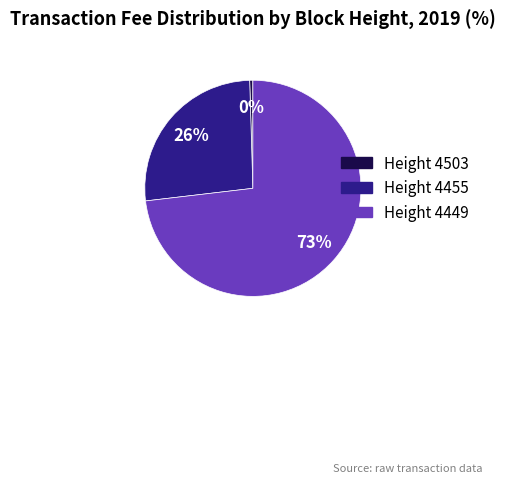

To the nearest percent, what is the average slice percentage?

33%